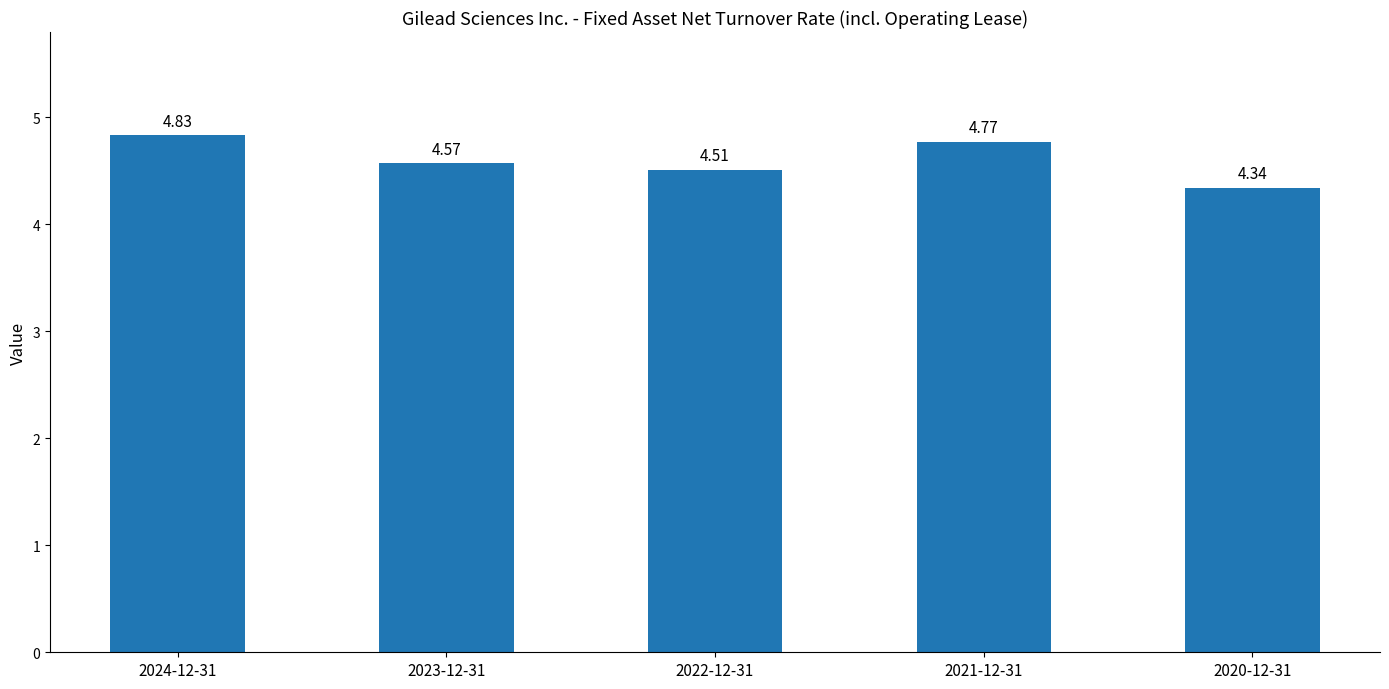

Between 2021-12-31 and 2024-12-31, which is larger?

2024-12-31